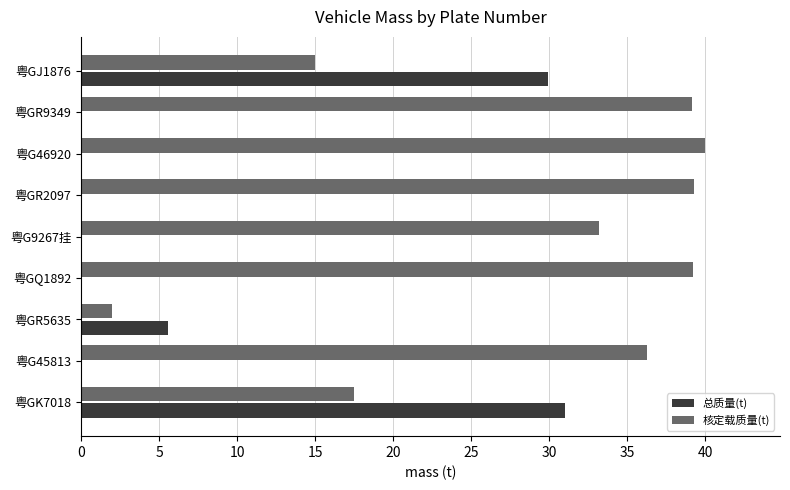

Is it true that 总质量(t) equals 0.0 at 粤GQ1892?

True